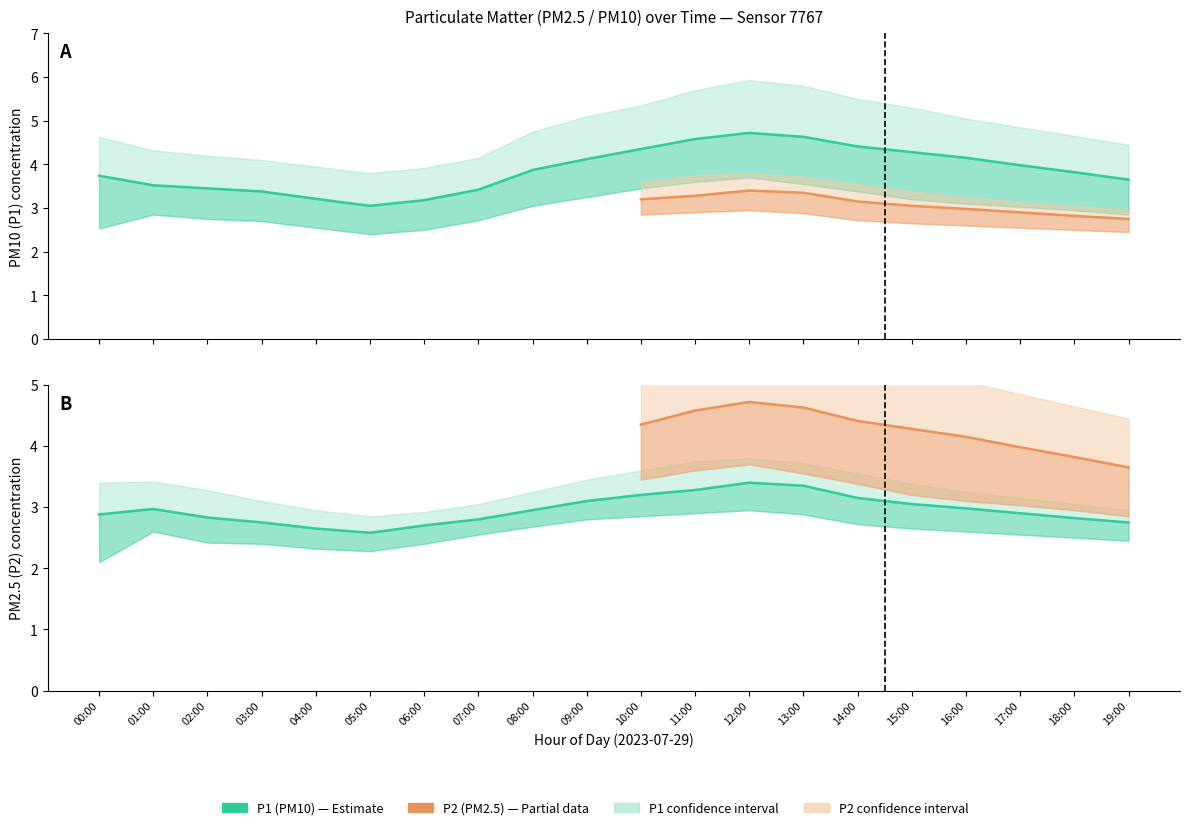

How many lines are shown in the chart?

6